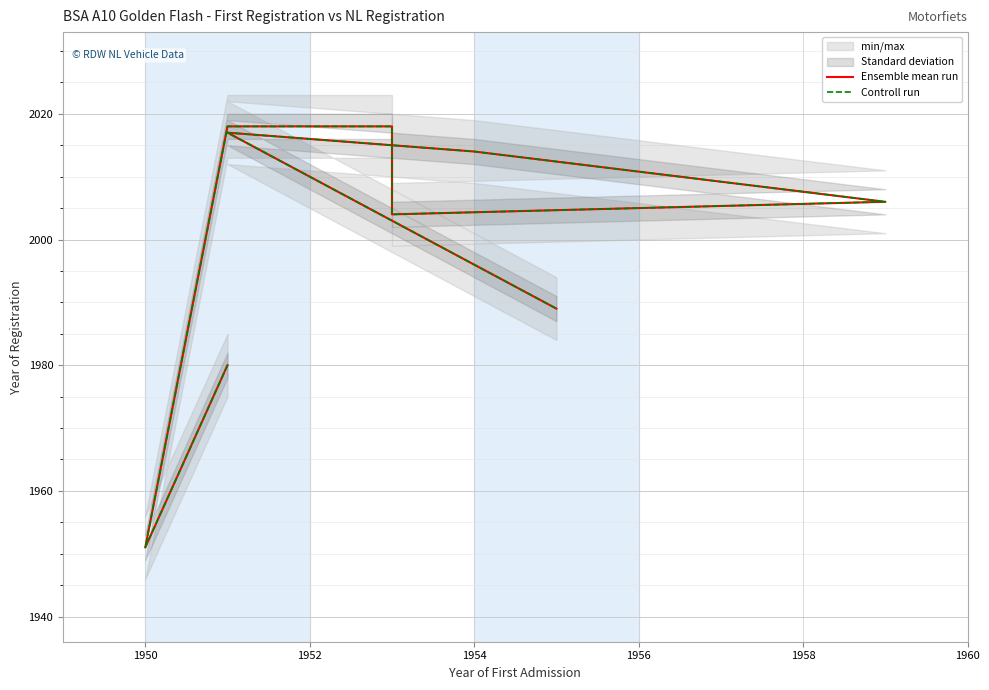

What is the minimum value for Controll run?

1951